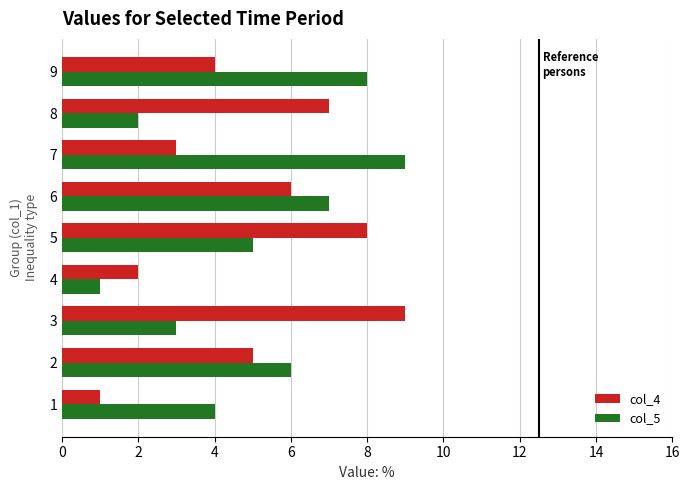

Is the value of col_5 at 8 greater than the value of col_4 at 6?

No